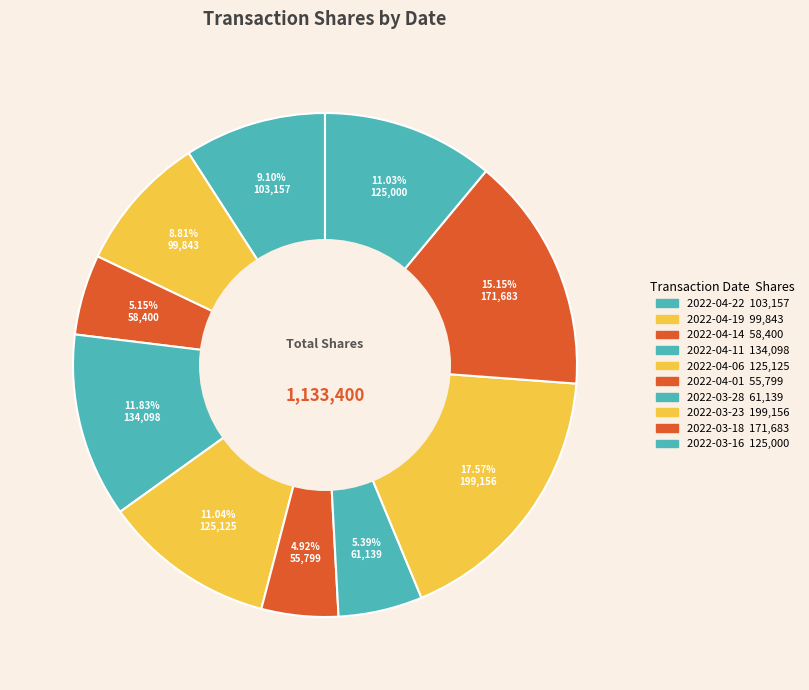

What is the ratio of the value at 2022-03-16 to the value at 2022-04-01?

2.2